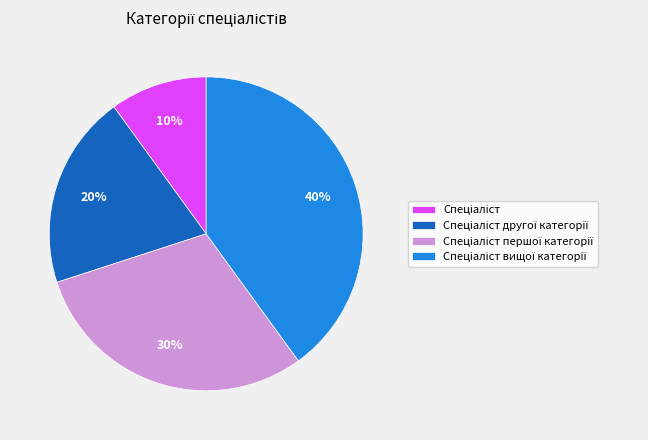

Does any single category account for the majority?

No